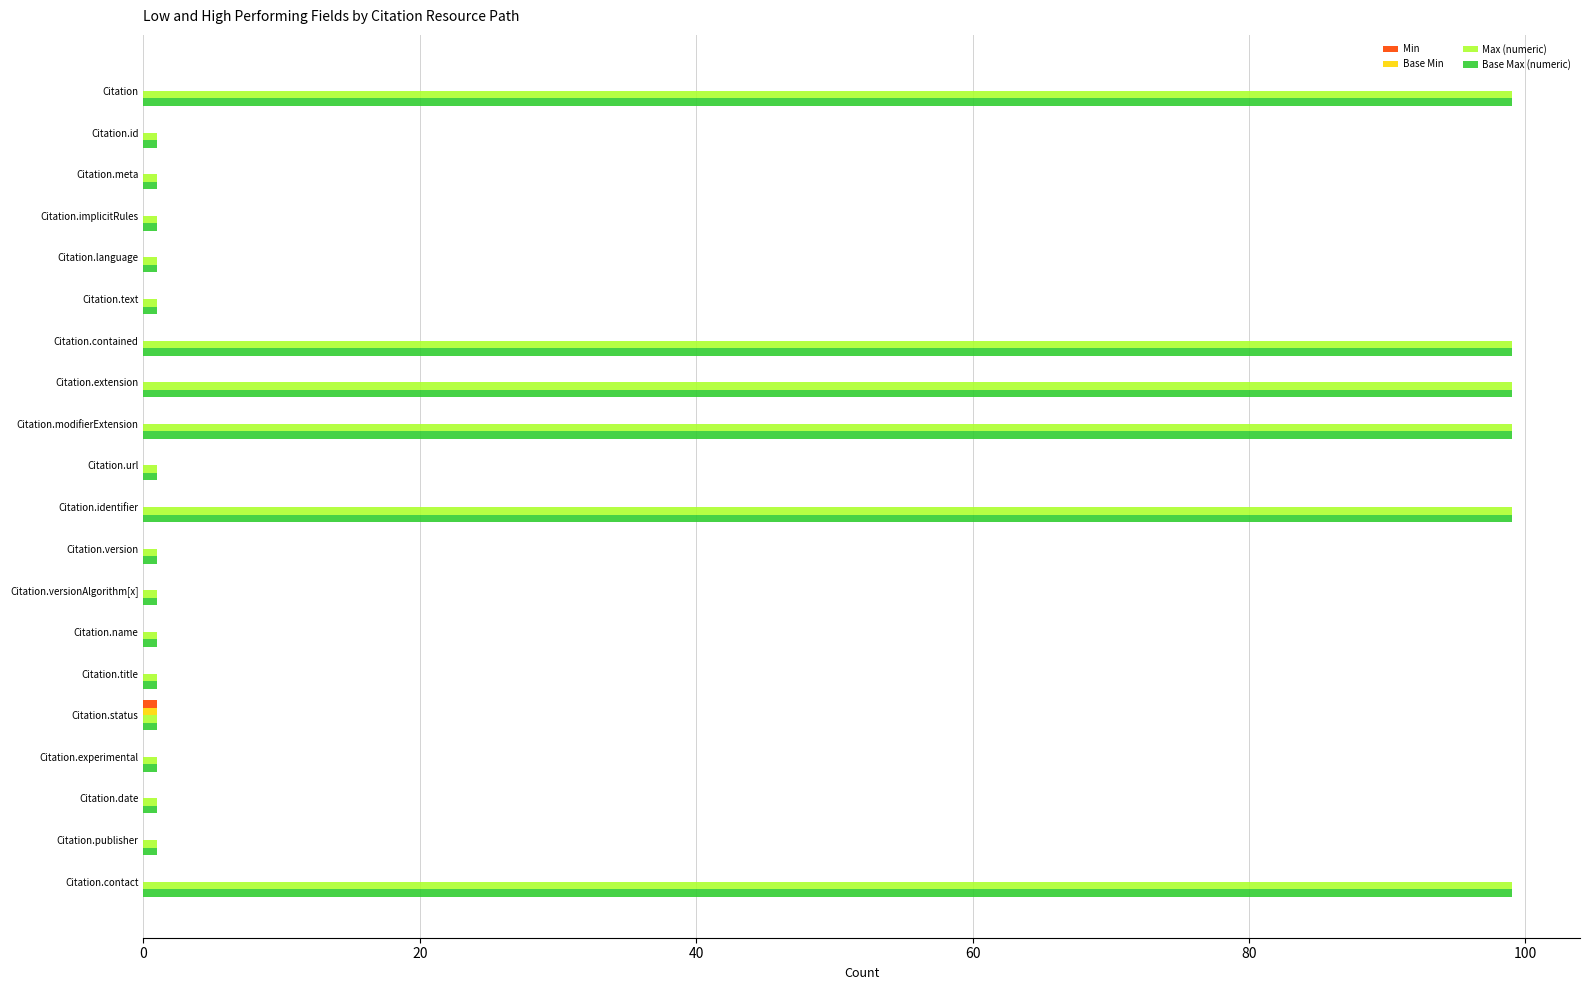

What is the sum of all Base Max (numeric) values?

608